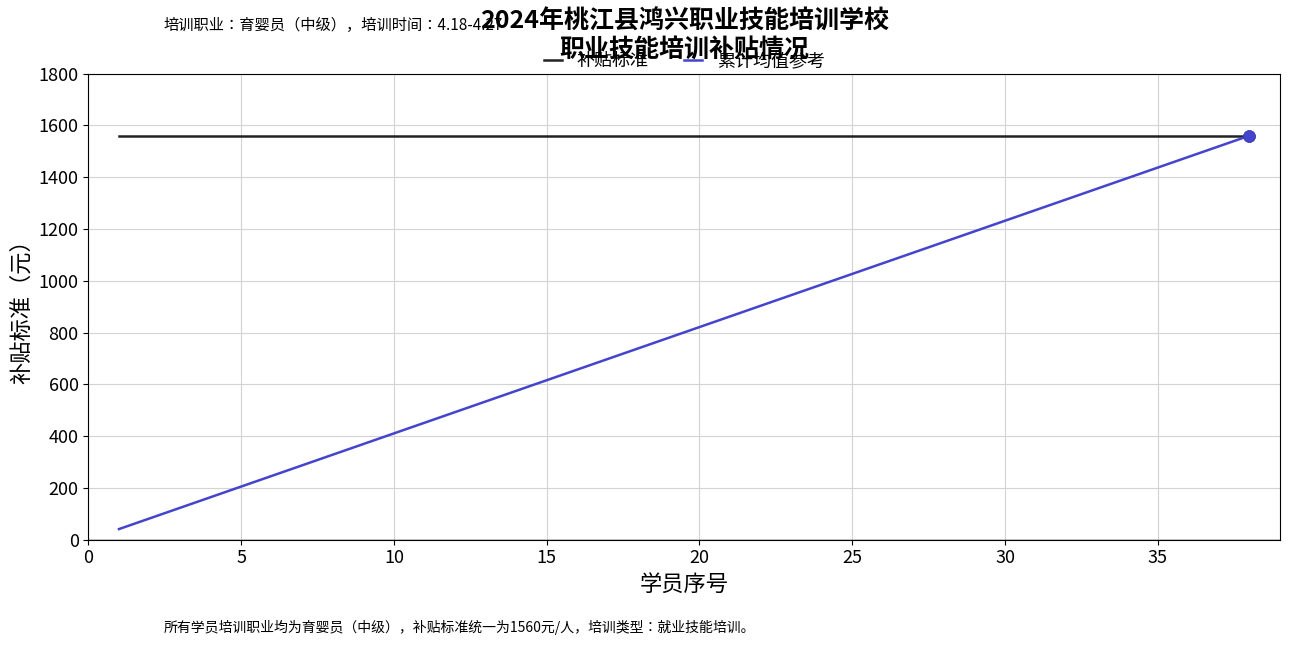

What is the lowest value of the 累计均值参考 series?

41.1